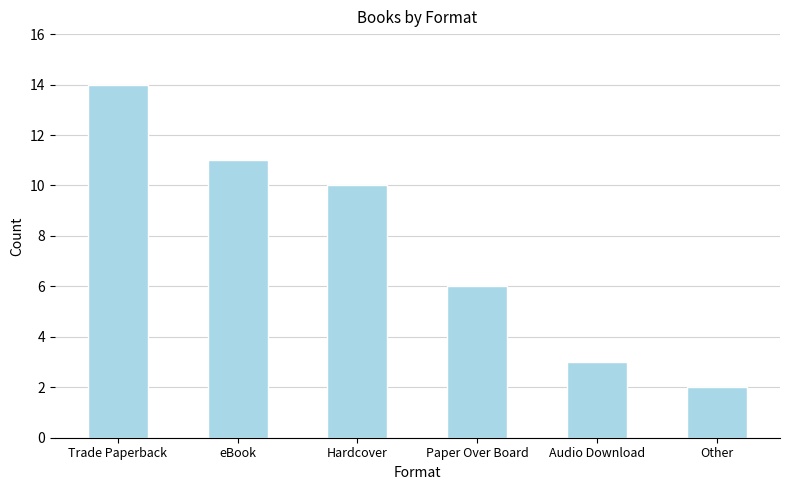

What is the ratio of the value at Trade Paperback to the value at Hardcover?

1.4